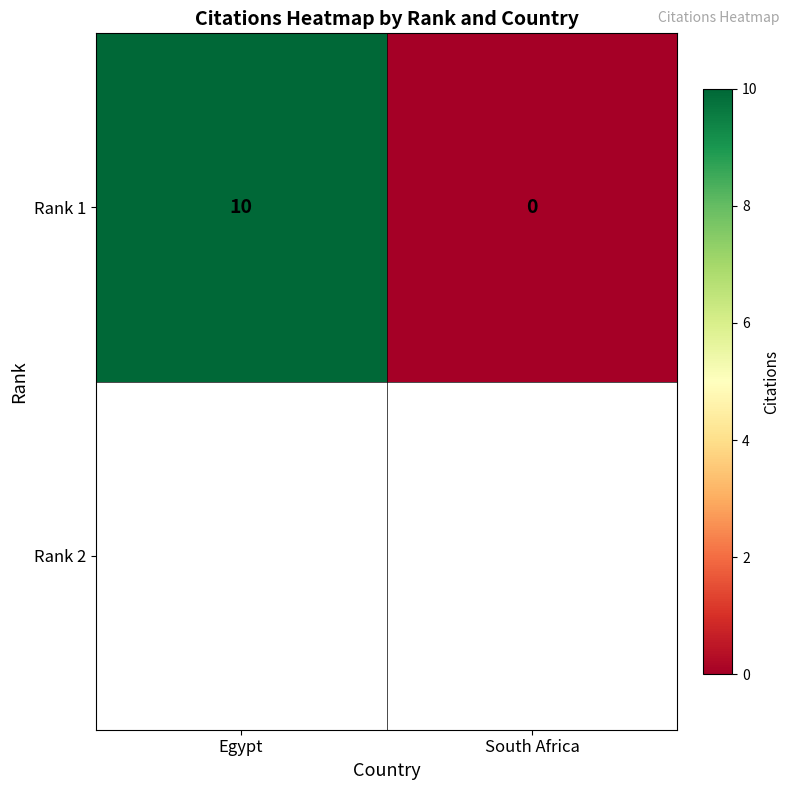

Reading right to left, transcribe all the data shown in this chart.

0	10